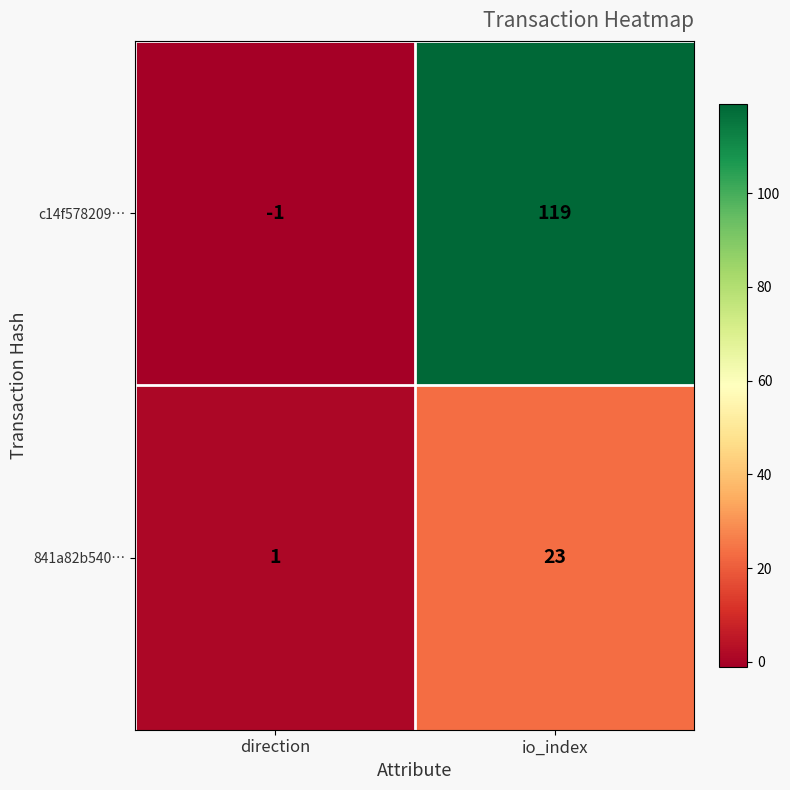

Which series has the largest total across all categories?

c14f578209…